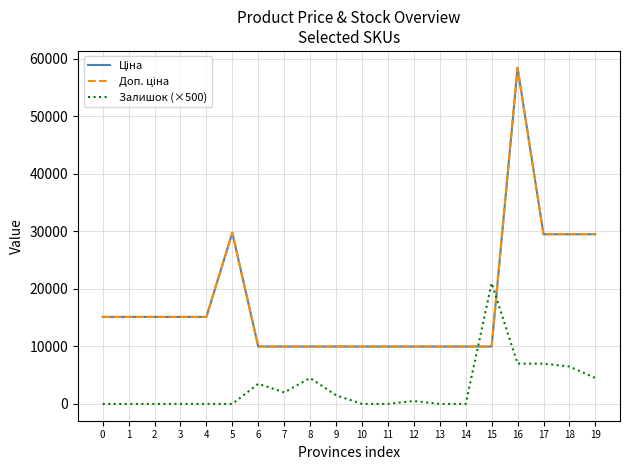

True or false: Доп. ціна has a value of 9975.0 at 10.

True